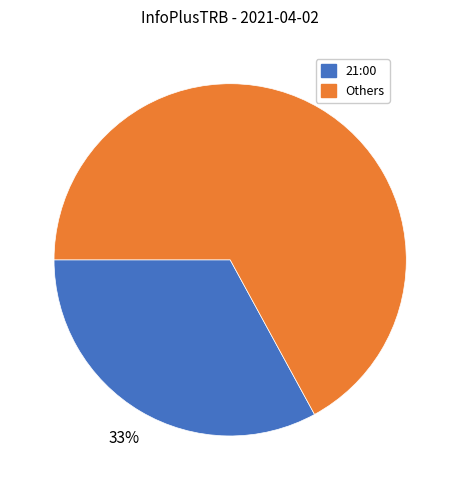

To the nearest percent, what is the average slice percentage?

50%